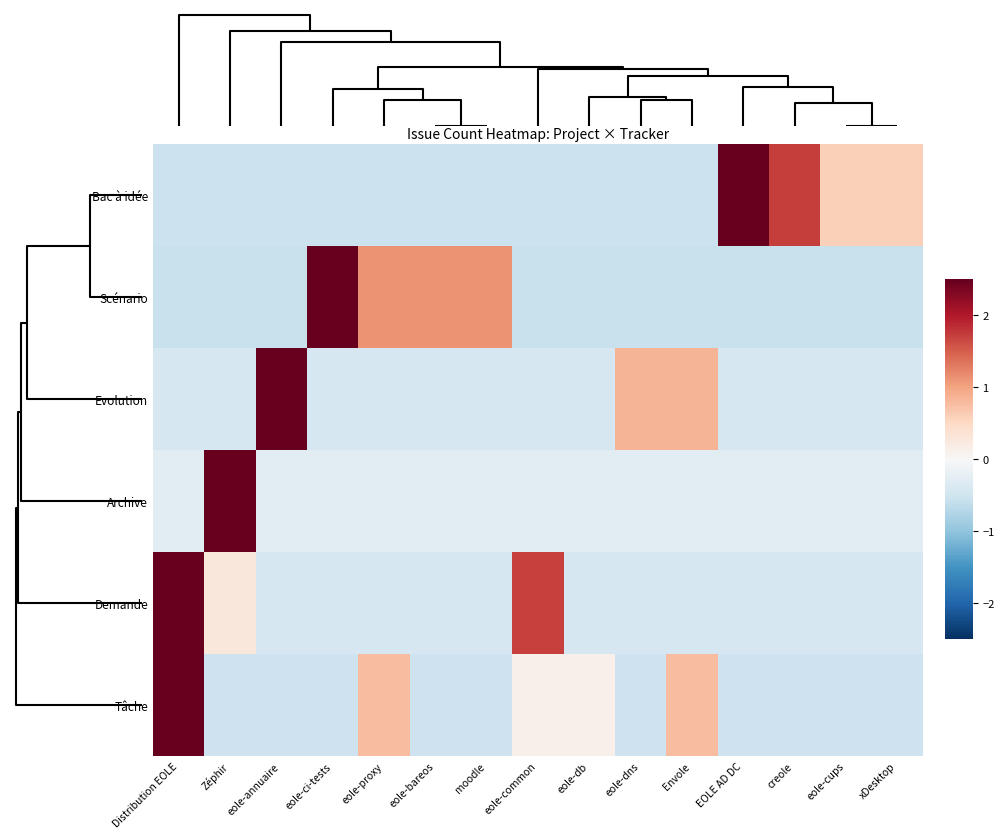

Count the number of data series in this chart.

6